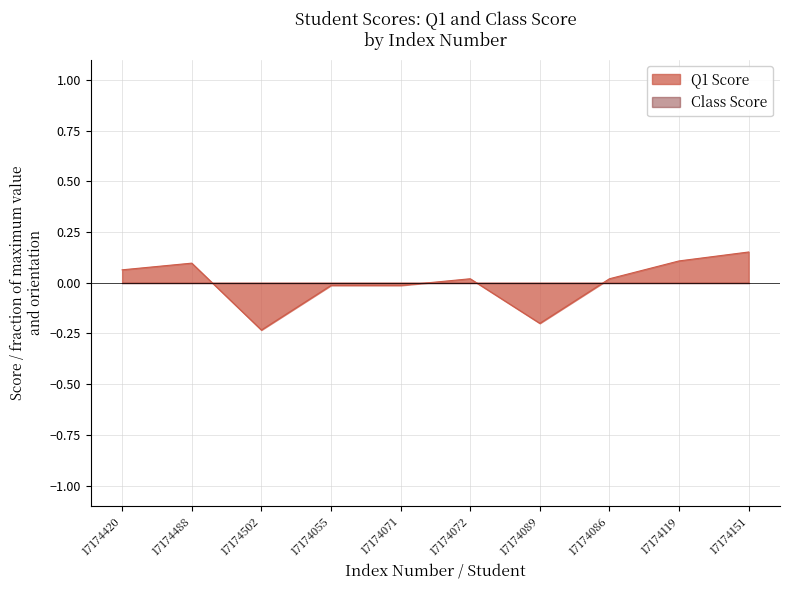

At which label does the data first exceed 0?

17174420